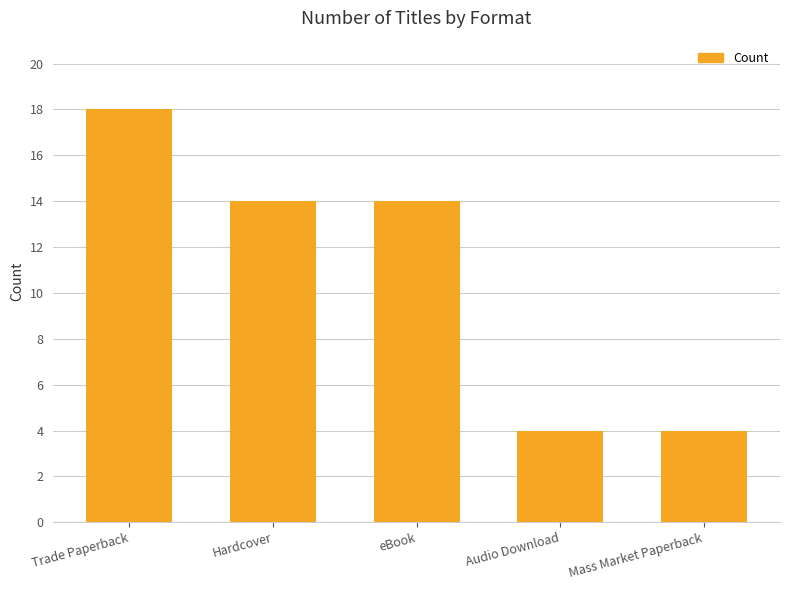

Which has a higher value, eBook or Trade Paperback?

Trade Paperback